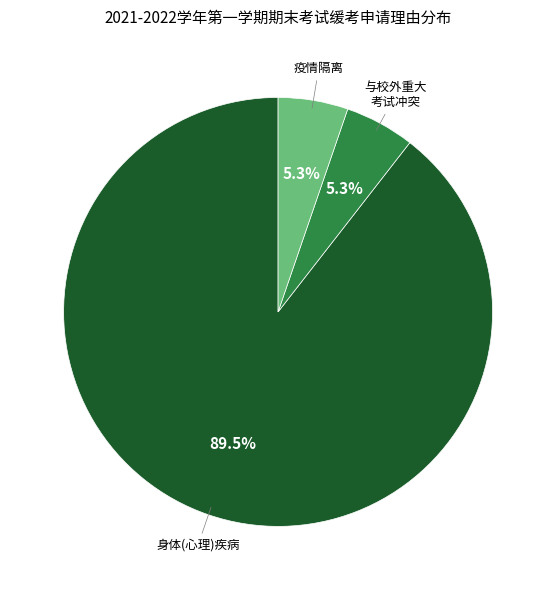

Does any single category account for the majority?

Yes